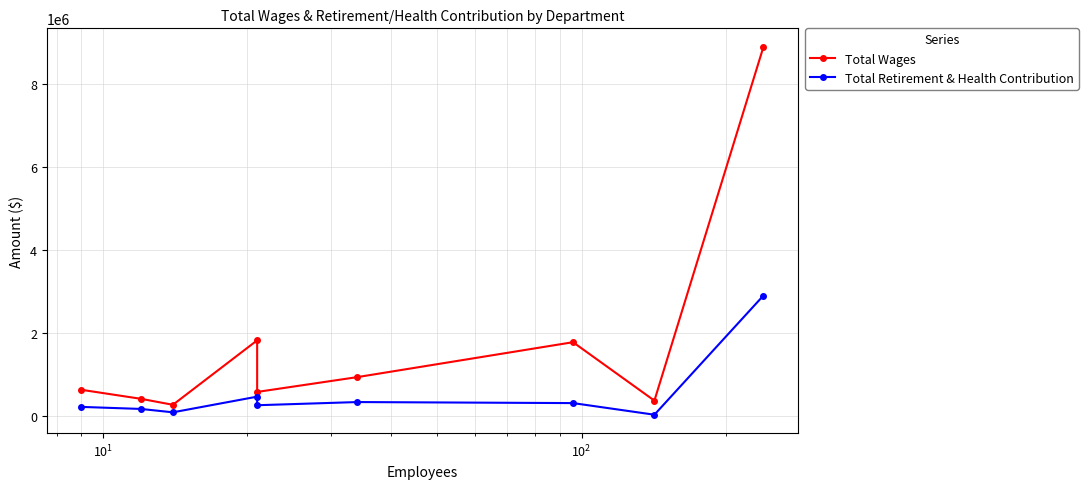

What is the value of the Total Retirement & Health Contribution point at the 4th from the left?

471461